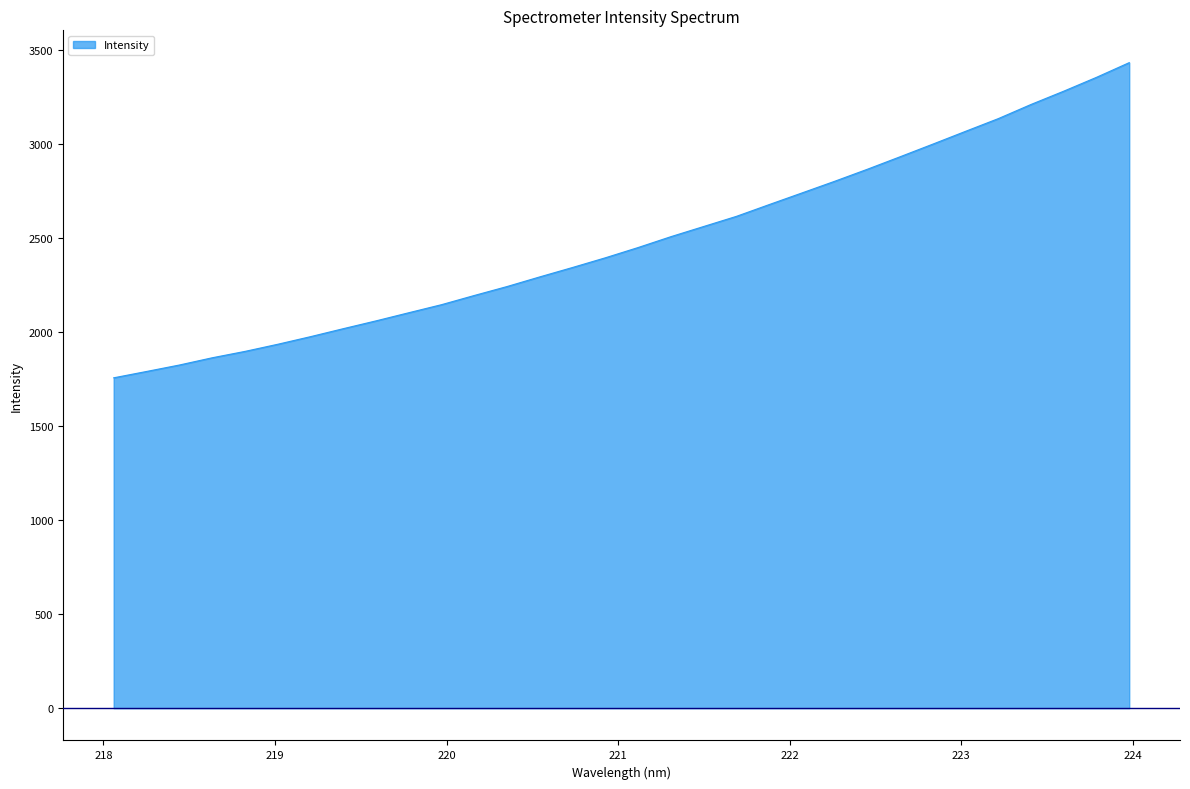

What is the difference between the maximum and minimum values?

1676.3